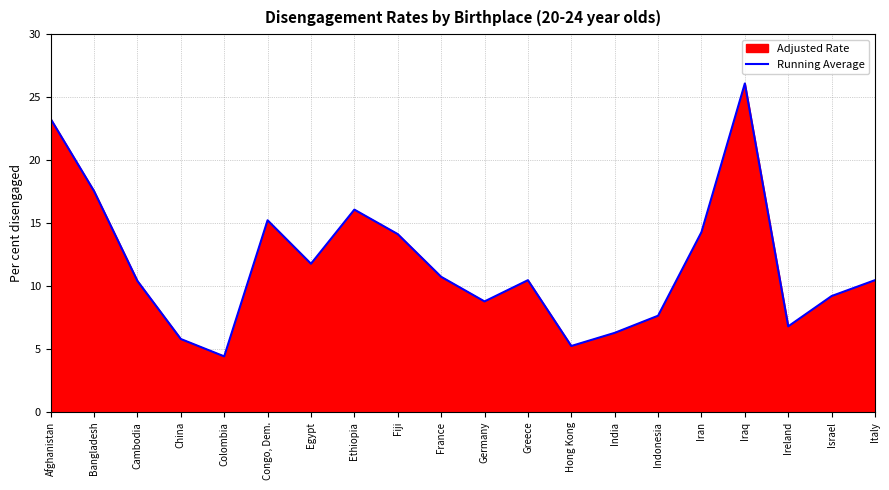

Which label corresponds to the largest value in the chart?

Iraq